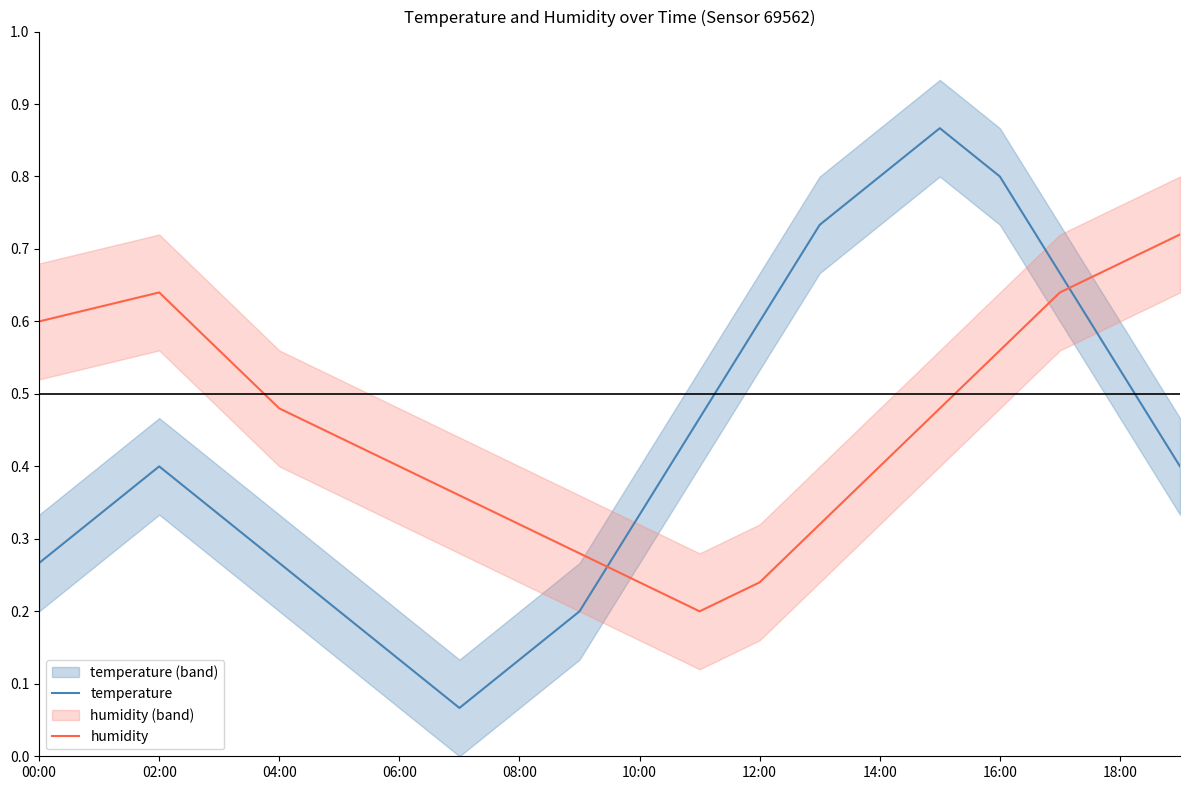

True or false: humidity has more than 2 interior local peaks.

False